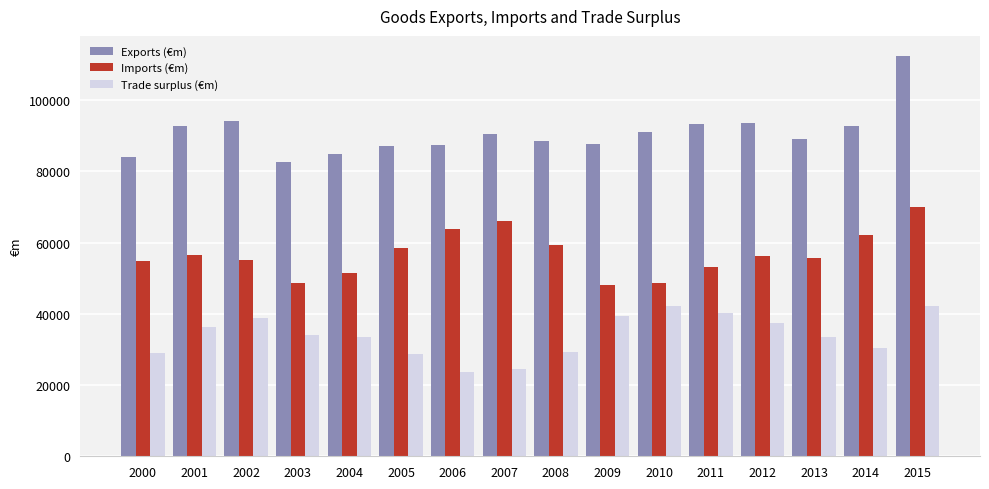

The value of Exports (€m) at 2013 is 89181.5. True or false?

True